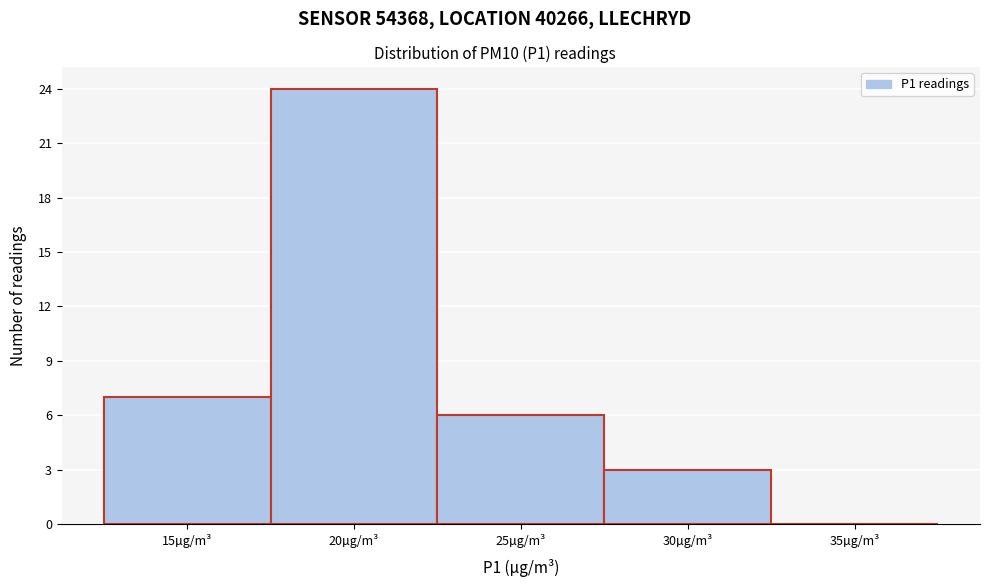

Reading left to right, transcribe all the data shown in this chart.

15µg/m³=7	20µg/m³=24	25µg/m³=6	30µg/m³=3	35µg/m³=0